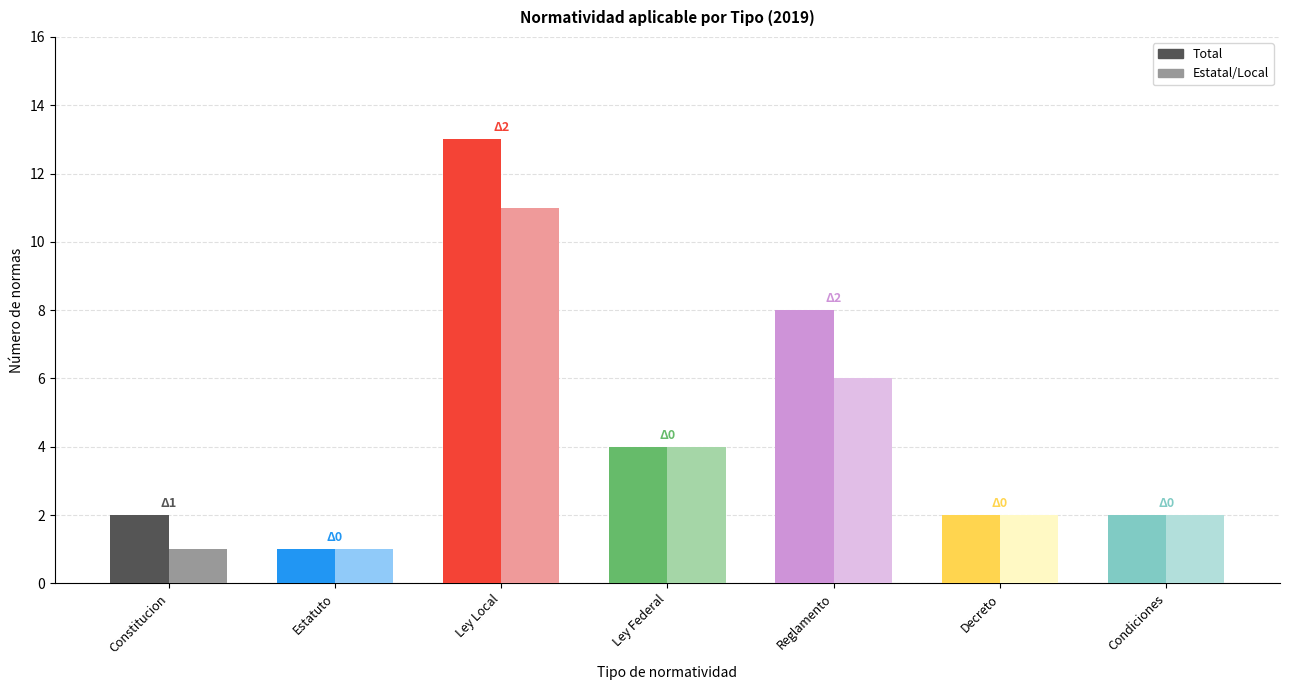

Reading left to right, extract all data points from this chart.

Count: Constitucion=2	Estatuto=1	Ley Local=13	Ley Federal=4	Reglamento=8	Decreto=2	Condiciones=2
Estatal/Federal: Constitucion=1	Estatuto=1	Ley Local=11	Ley Federal=4	Reglamento=6	Decreto=2	Condiciones=2